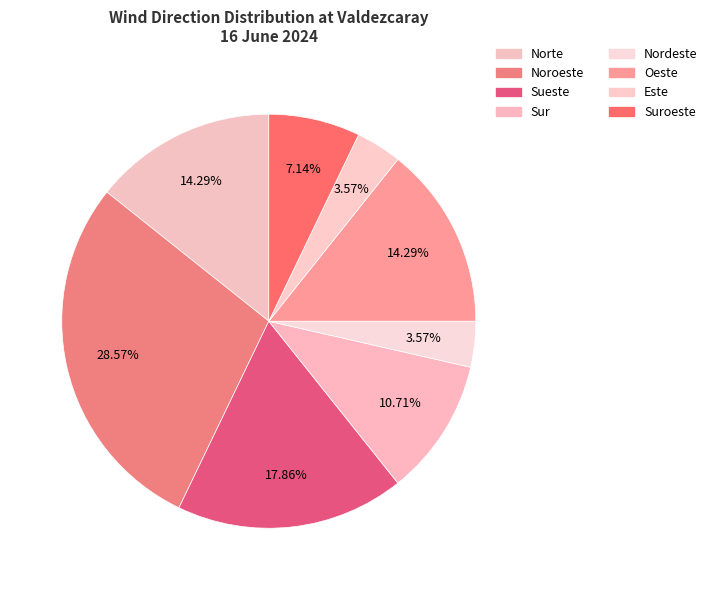

The Norte slice represents 14% of the pie. True or false?

True